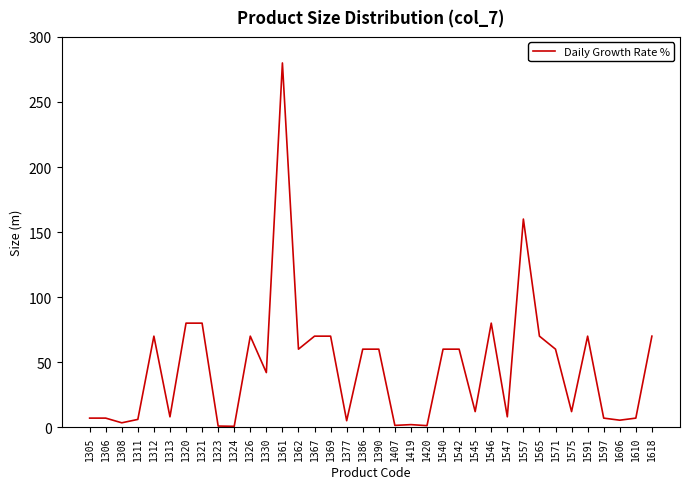

What is the maximum value shown in the chart?

280.0